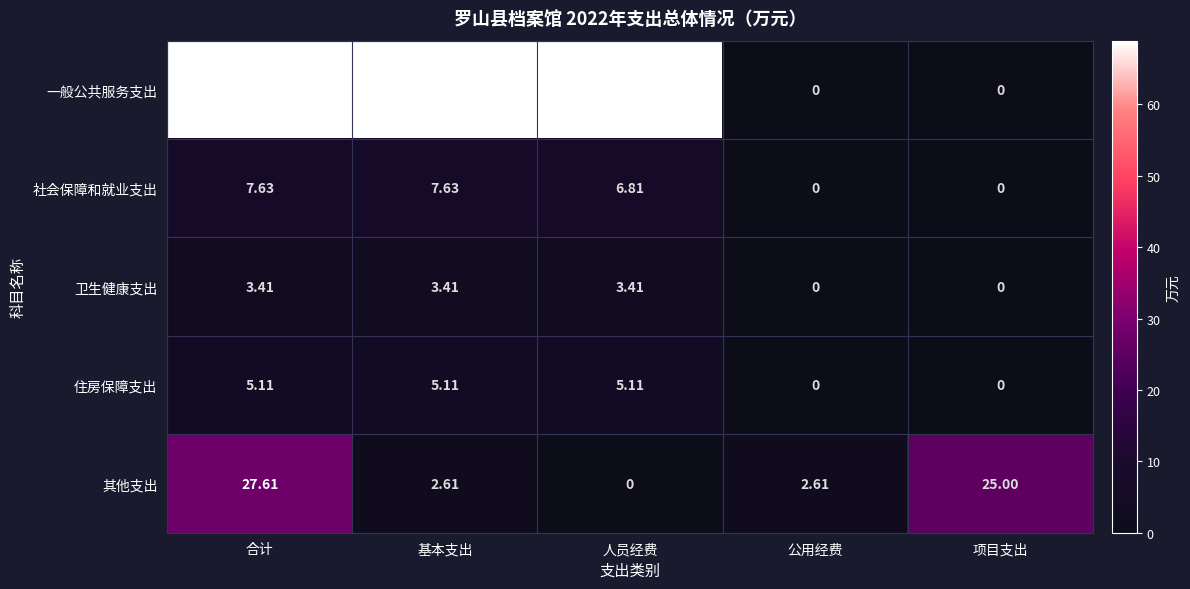

Is the value of 社会保障和就业支出 at 人员经费 greater than the value of 其他支出 at 项目支出?

No